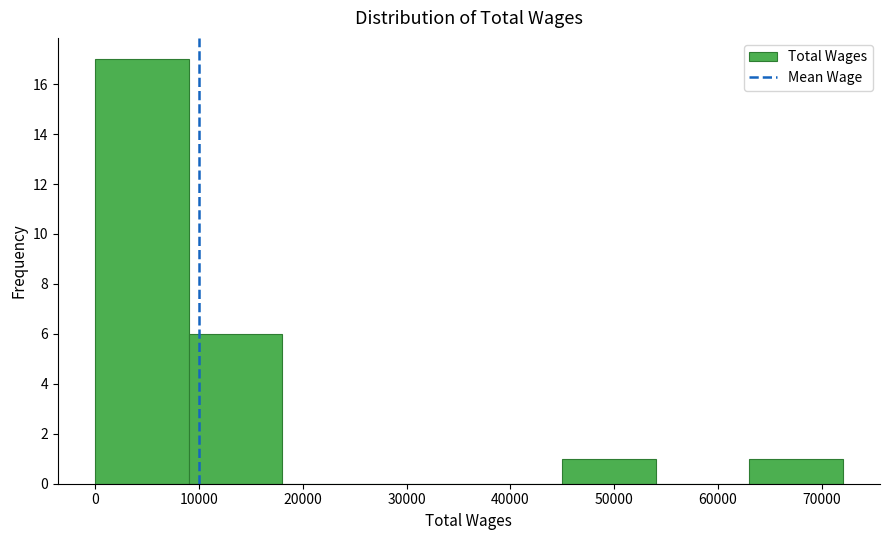

Reading left to right, list every bar in this chart as the range it spans on the x-axis followed by its height. Neither the bar edges nor the heights are printed on the chart, so give them approximately, as read against the axes.

0 to 9000: 17
9000 to 18000: 6
18000 to 27000: 0
27000 to 36000: 0
36000 to 45000: 0
45000 to 54000: 1
54000 to 63000: 0
63000 to 72000: 1